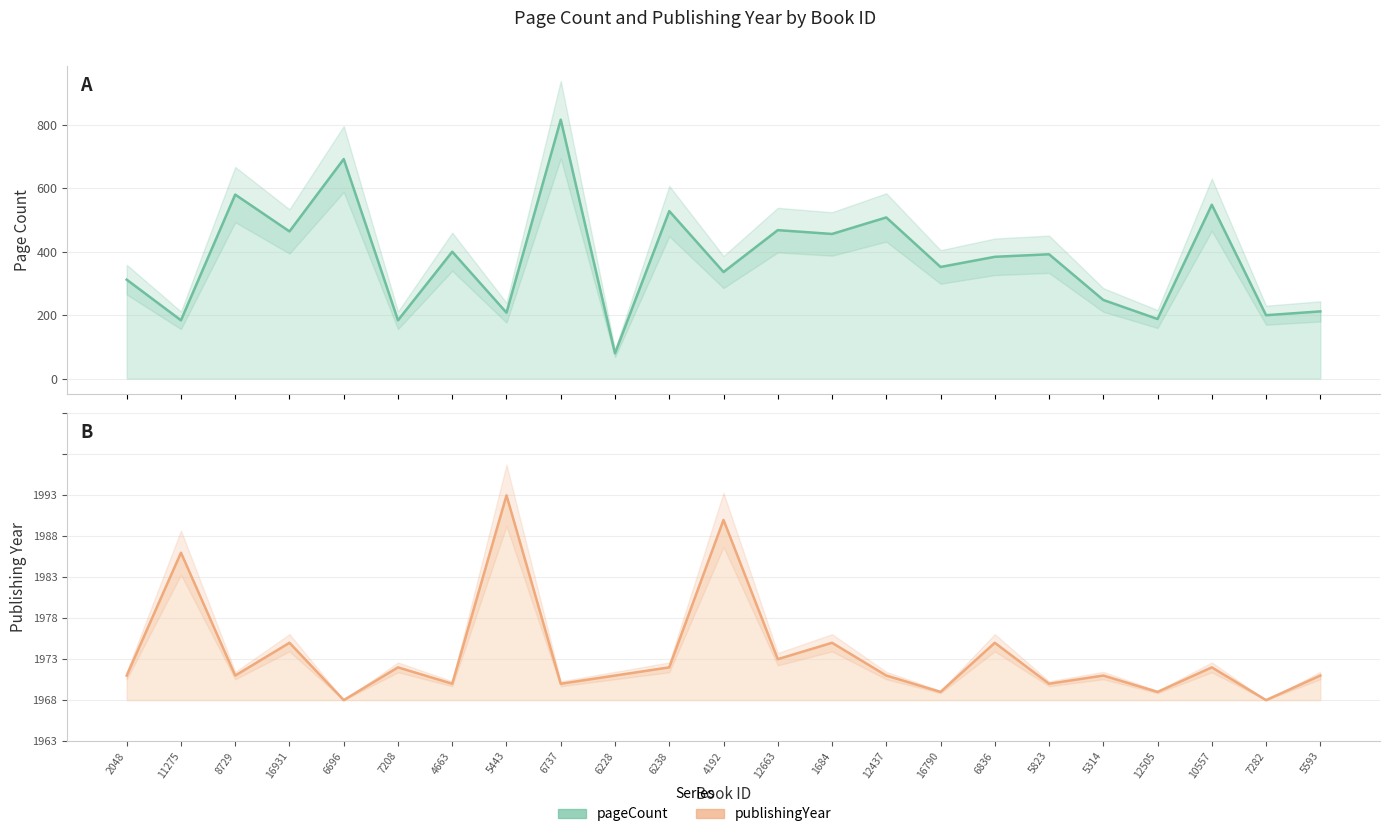

In pageCount, how many points are lower than both neighbors (excluding endpoints)?

10